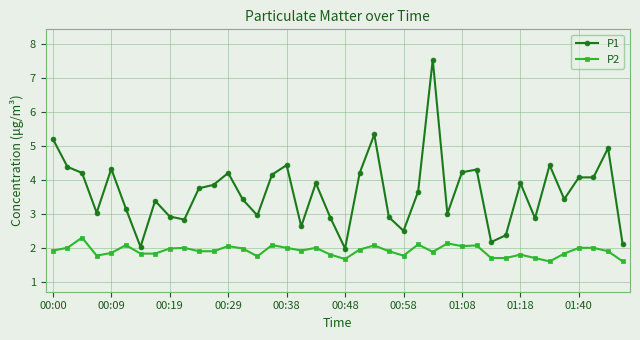

True or false: P2 has more than 1 interior local peaks.

True